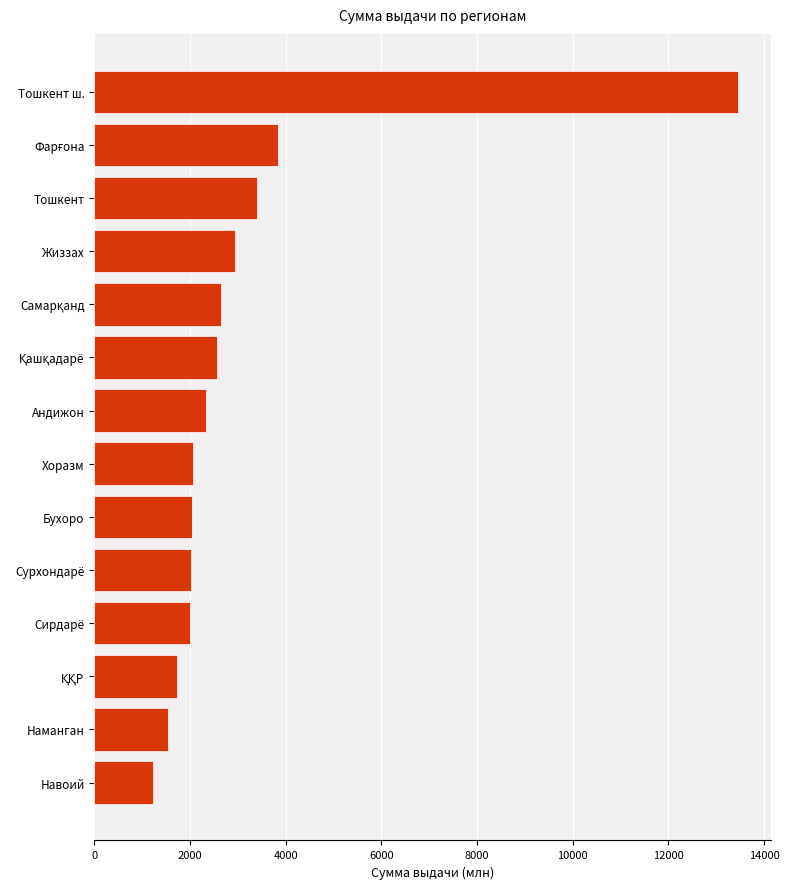

What is the minimum value shown in the chart?

1228.1